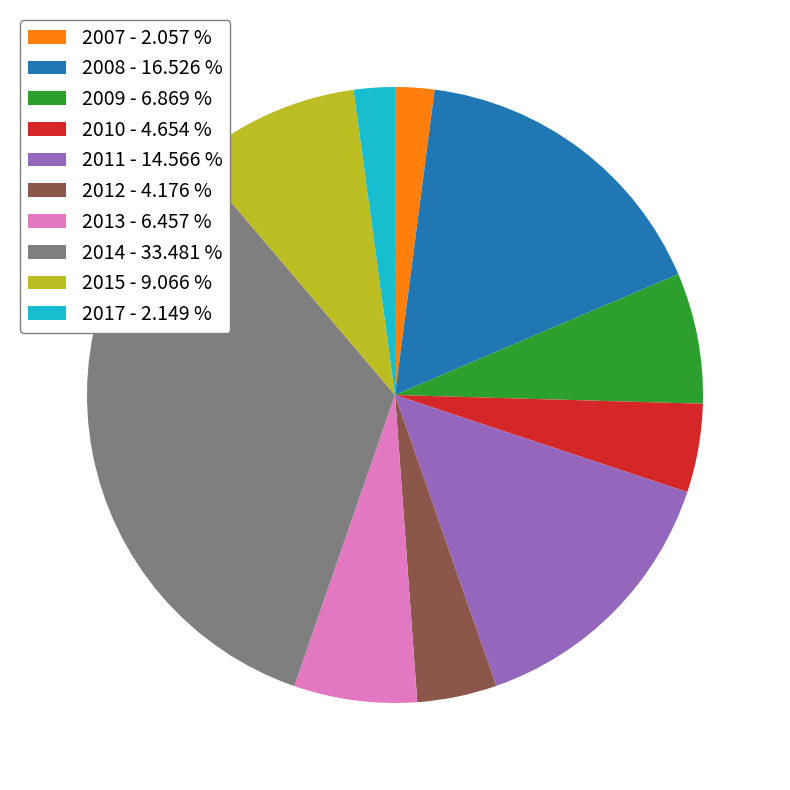

Does 2010 account for over 50% of the chart?

No